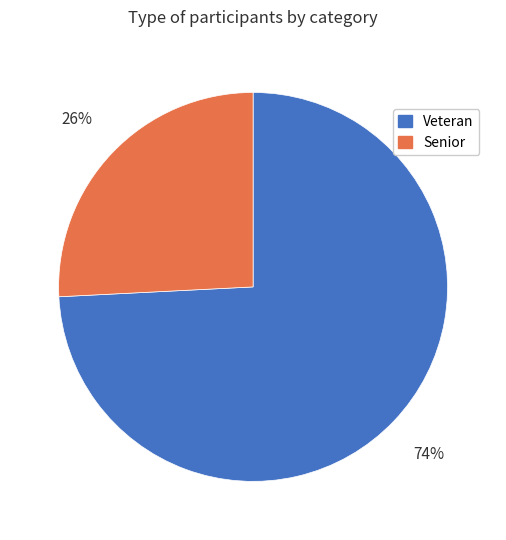

To the nearest percent, what percentage of the pie is Veteran?

74%